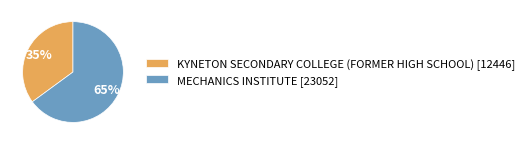

What percentage is the KYNETON SECONDARY COLLEGE (FORMER HIGH SCHOOL) slice, to the nearest percent?

35%